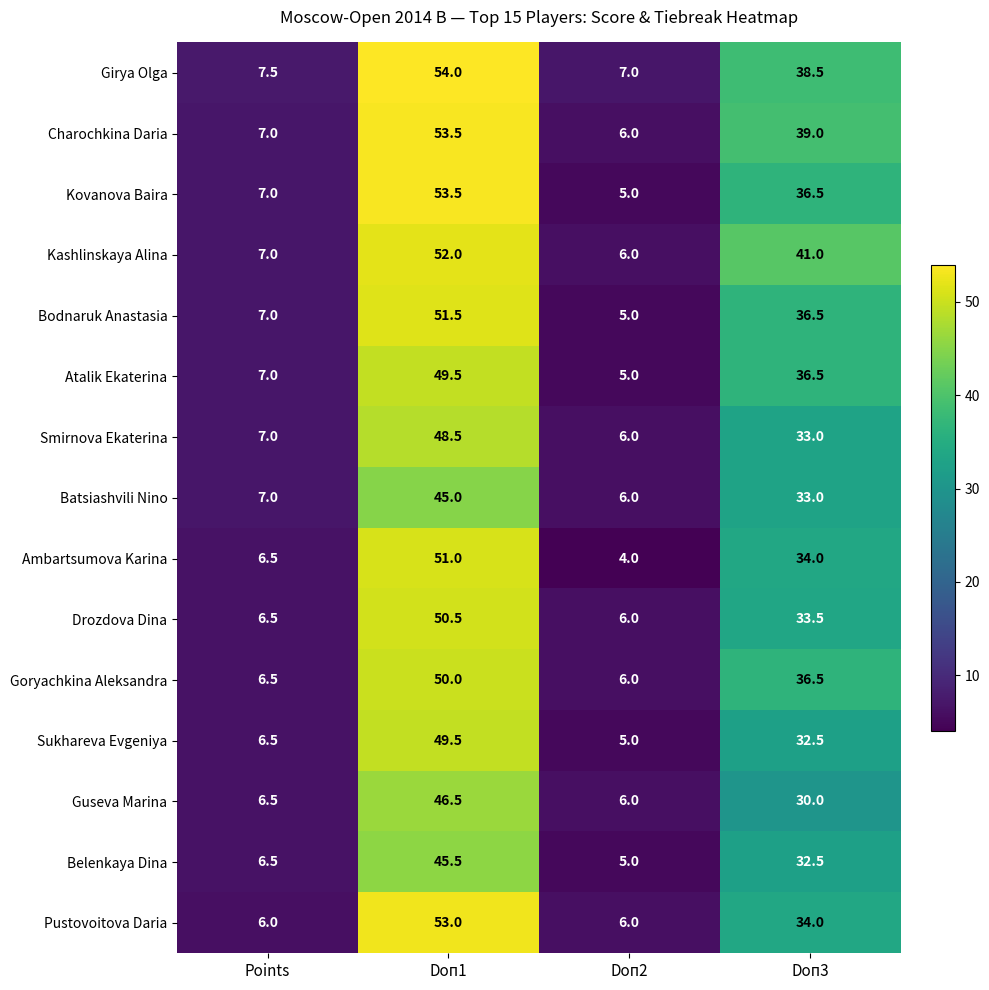

Rank the categories by Smirnova Ekaterina value from highest to lowest.

Doп1, Doп3, Points, Doп2